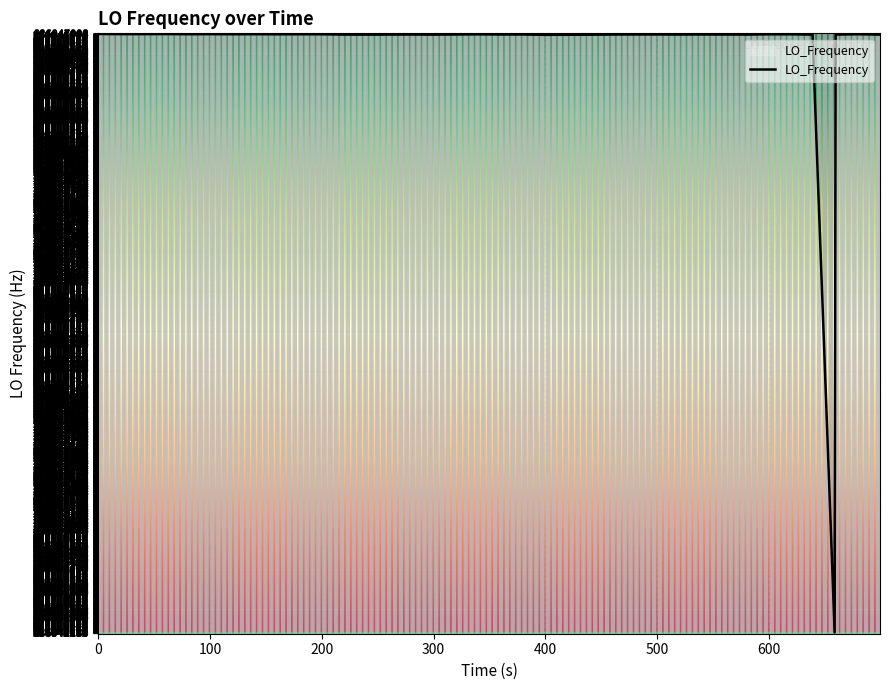

What is the difference between the maximum and minimum values?

4818.3